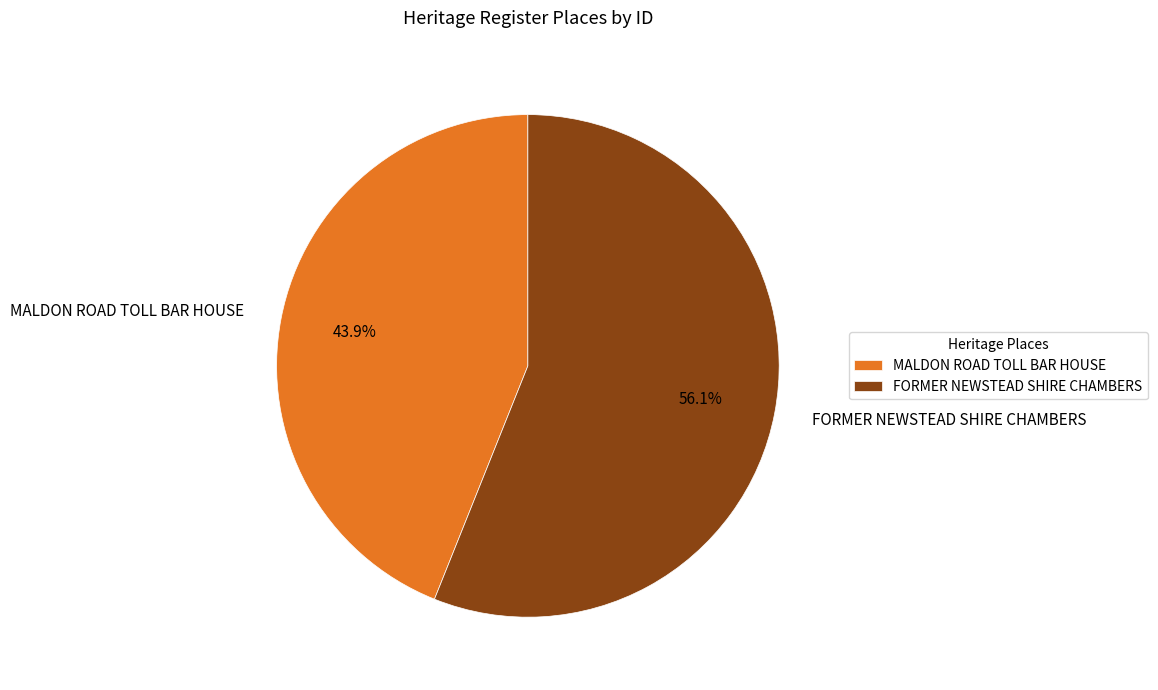

What portion of the pie excludes MALDON ROAD TOLL BAR HOUSE?

56.1%